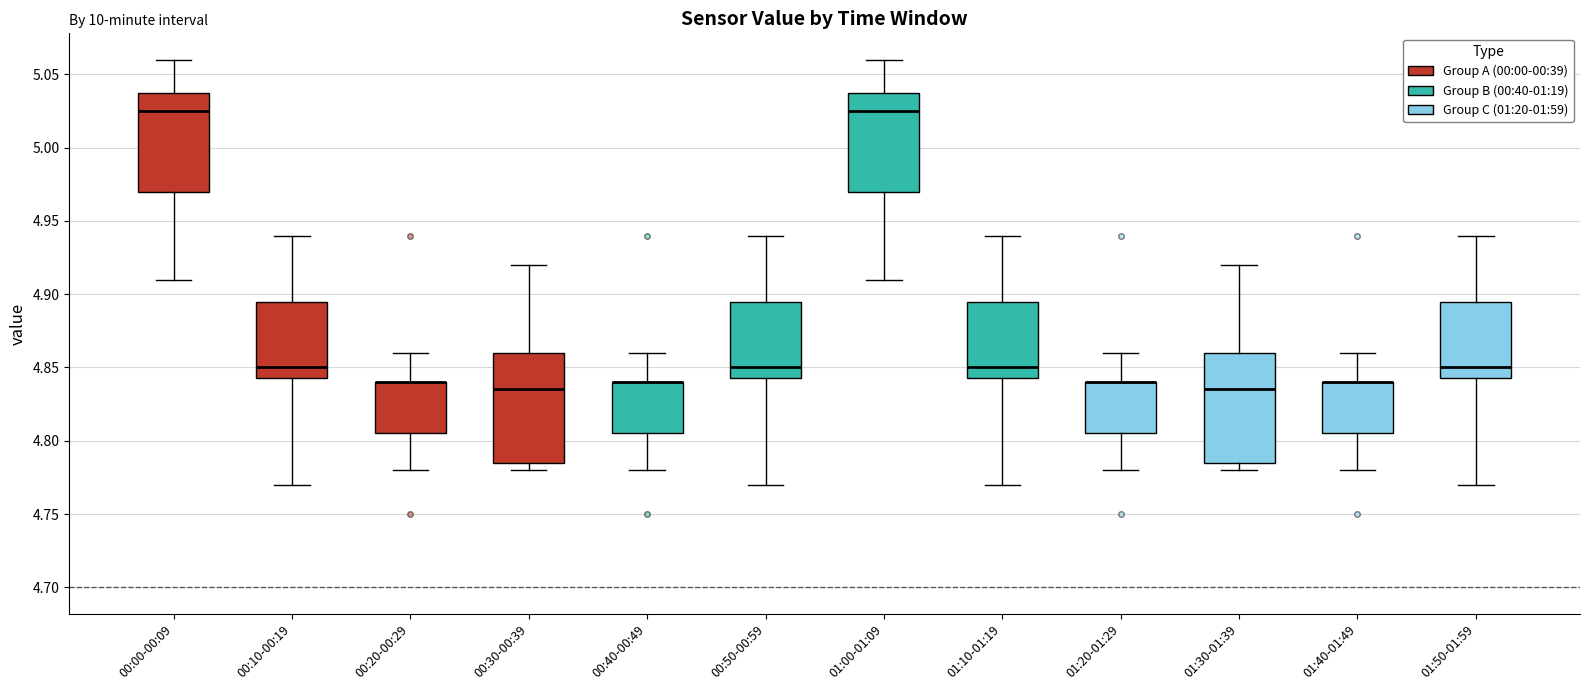

Reading left to right, transcribe this box plot: for each box, give where its median line is, the range the box spans, and where its two whiskers end, as read against the y-axis. The values are not printed on the chart, so give them approximately, as read against the axis.

00:00-00:09: median 5.025, box 4.970 to 5.040, whiskers 4.910 to 5.060
00:10-00:19: median 4.850, box 4.845 to 4.895, whiskers 4.770 to 4.940
00:20-00:29: median 4.840 (drawn on the box's upper edge), box 4.805 to 4.840, whiskers 4.780 to 4.860
00:30-00:39: median 4.835, box 4.785 to 4.860, whiskers 4.780 to 4.920
00:40-00:49: median 4.840 (drawn on the box's upper edge), box 4.805 to 4.840, whiskers 4.780 to 4.860
00:50-00:59: median 4.850, box 4.845 to 4.895, whiskers 4.770 to 4.940
01:00-01:09: median 5.025, box 4.970 to 5.040, whiskers 4.910 to 5.060
01:10-01:19: median 4.850, box 4.845 to 4.895, whiskers 4.770 to 4.940
01:20-01:29: median 4.840 (drawn on the box's upper edge), box 4.805 to 4.840, whiskers 4.780 to 4.860
01:30-01:39: median 4.835, box 4.785 to 4.860, whiskers 4.780 to 4.920
01:40-01:49: median 4.840 (drawn on the box's upper edge), box 4.805 to 4.840, whiskers 4.780 to 4.860
01:50-01:59: median 4.850, box 4.845 to 4.895, whiskers 4.770 to 4.940